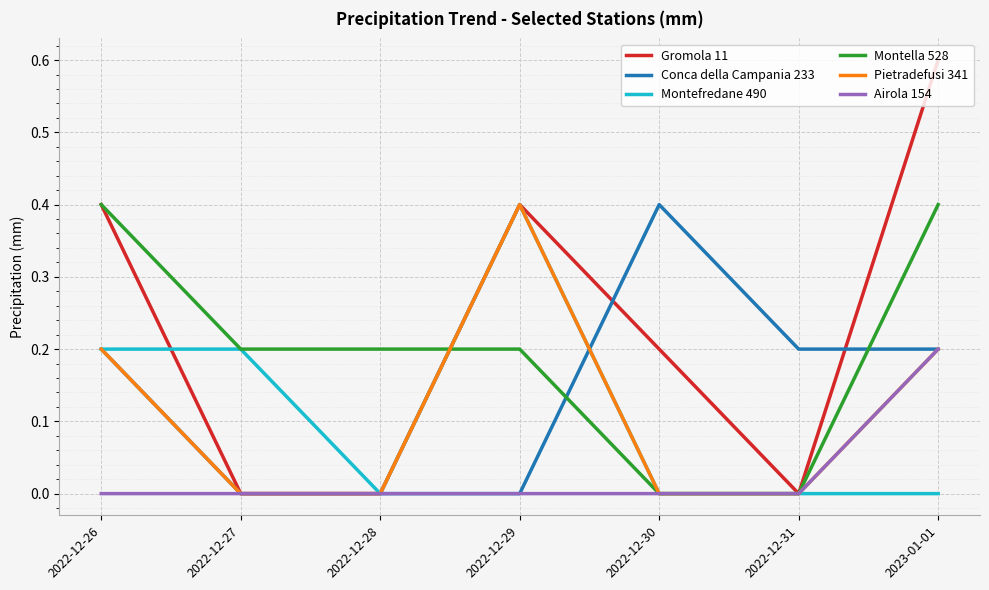

At which category is the sum across all series the highest?

2023-01-01